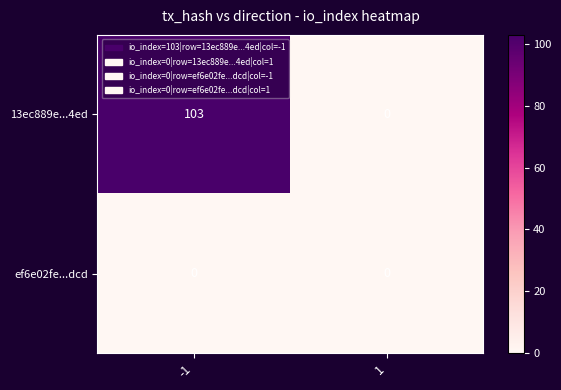

What is the maximum value shown in the chart?

103